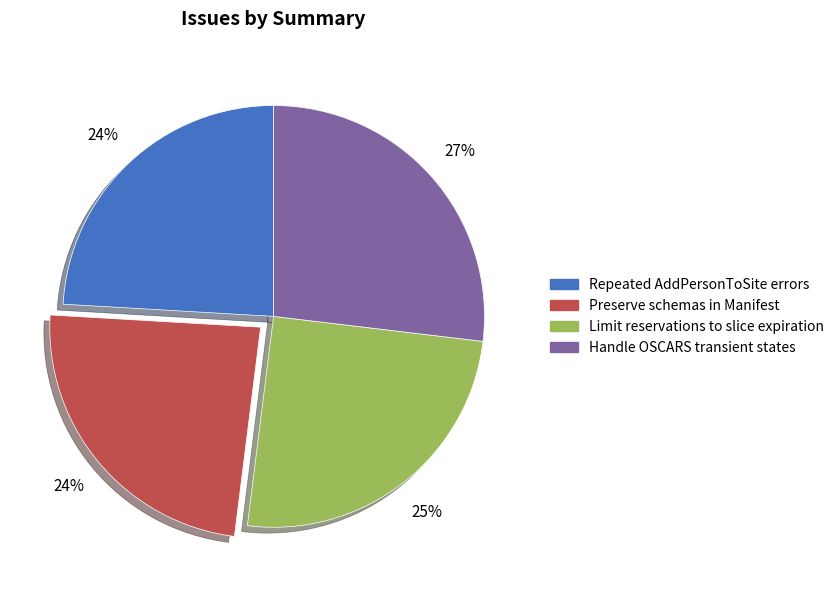

Do Handle OSCARS transient states and Repeated AddPersonToSite errors together represent more than half of the pie?

Yes